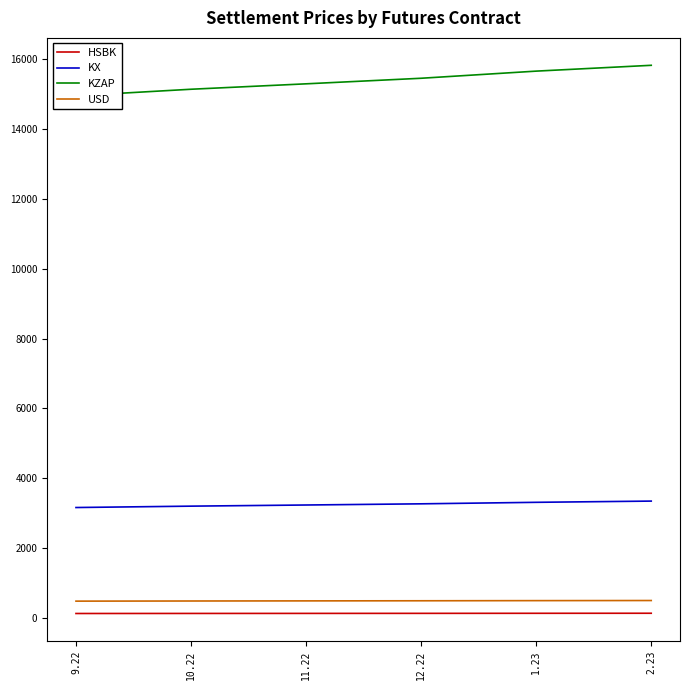

Between 10.22 and 9.22, which is larger?

10.22